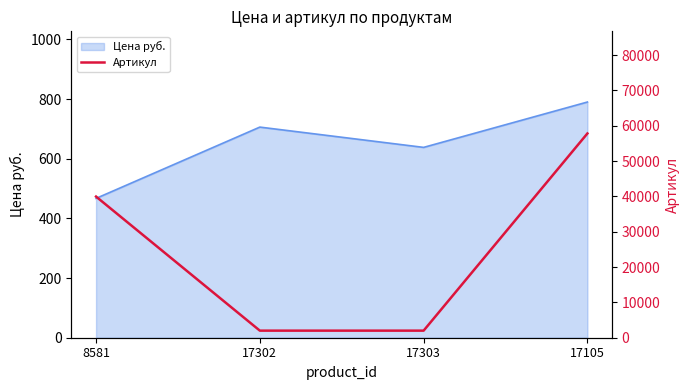

True or false: the data shows 2004 at 17302.

True